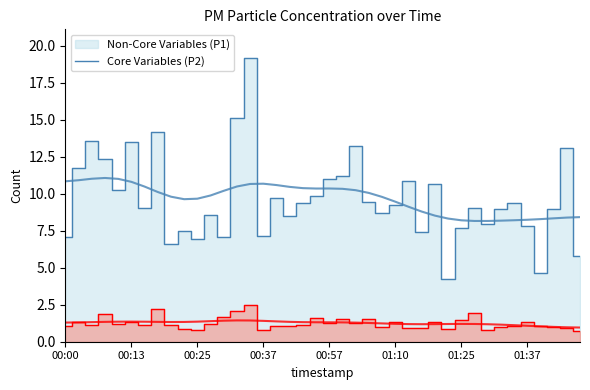

Where does the P2 series first go above 1?

00:00